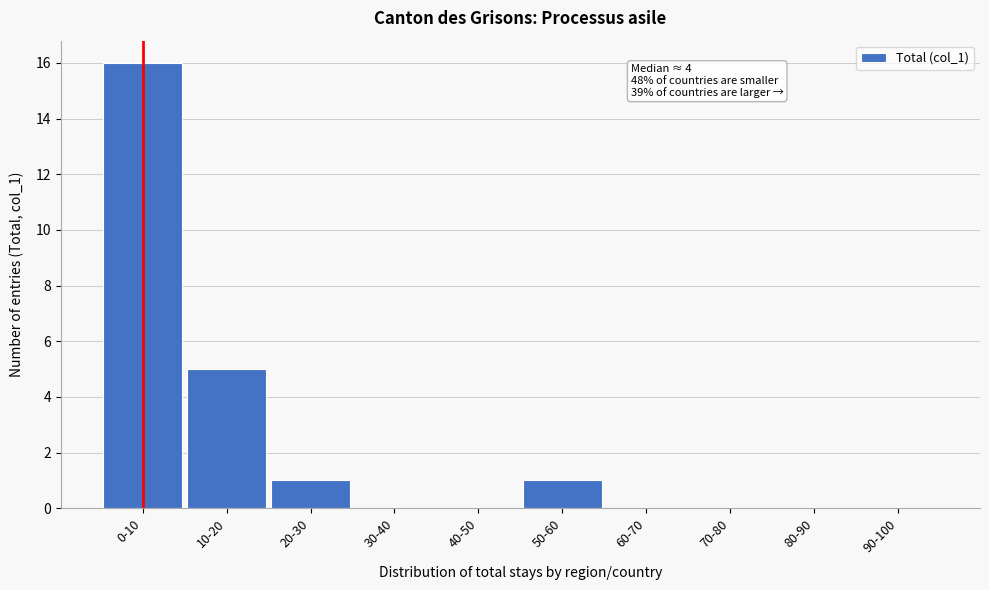

Reading left to right, extract all data points from this chart.

0-10=16	10-20=5	20-30=1	30-40=0	40-50=0	50-60=1	60-70=0	70-80=0	80-90=0	90-100=0